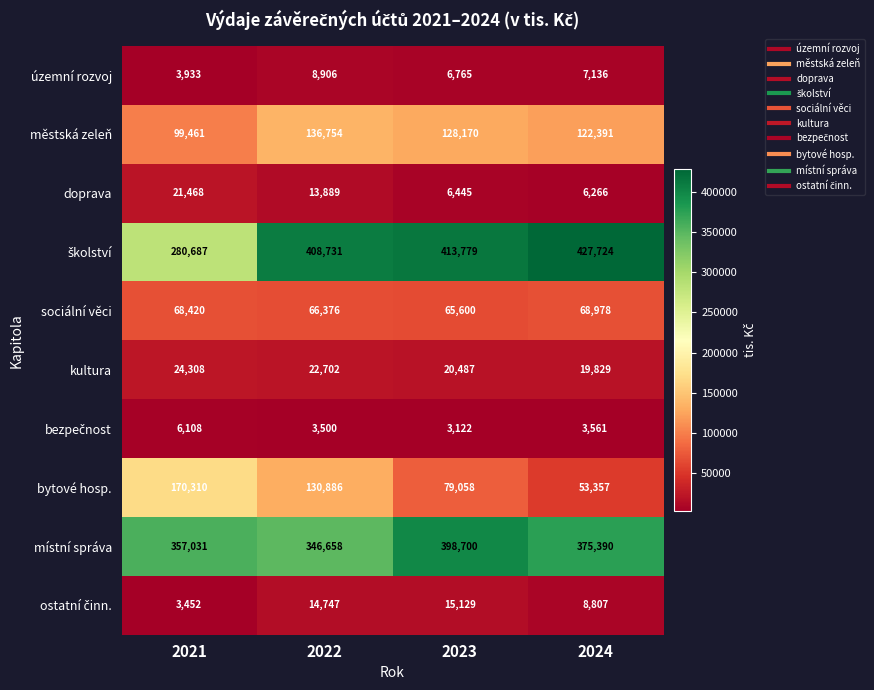

What is the sum of all sociální věci values?

269374